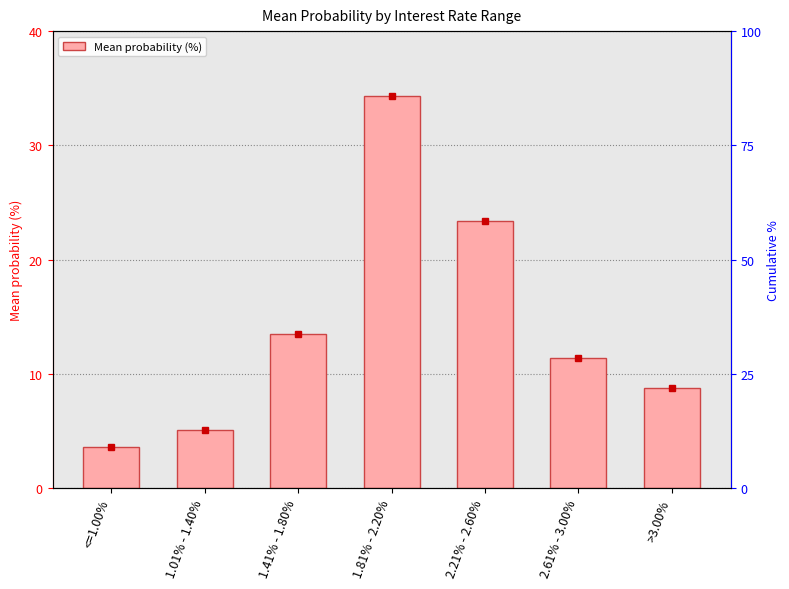

Is it true that the value at <=1.00% is 3.6?

True